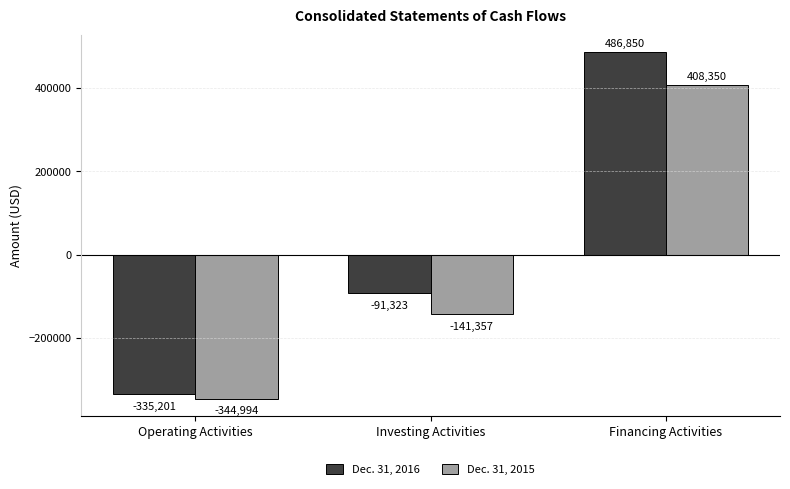

What is the sum of all Dec. 31, 2015 values?

-78001